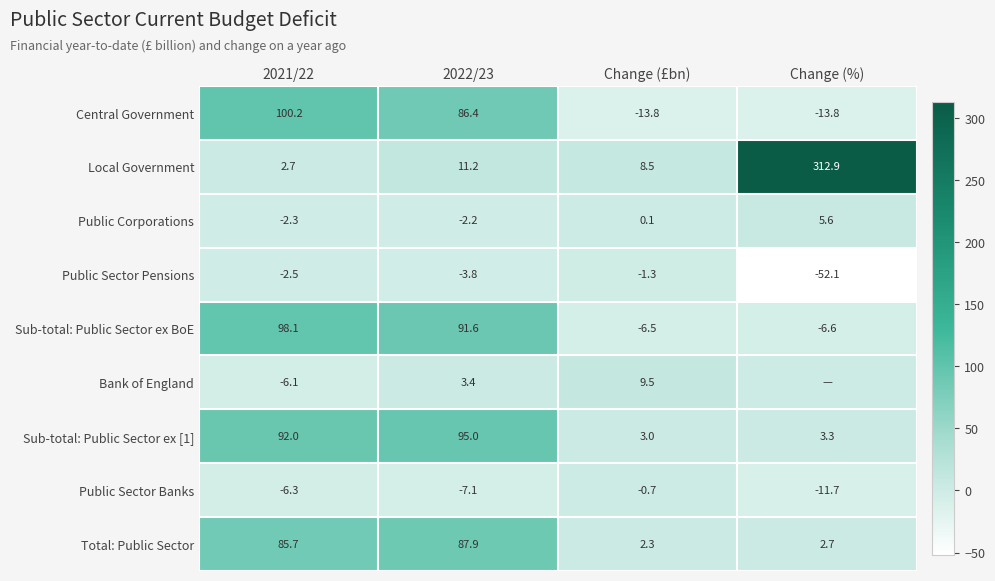

At which label does Public Sector Banks reach its minimum?

Change (%)